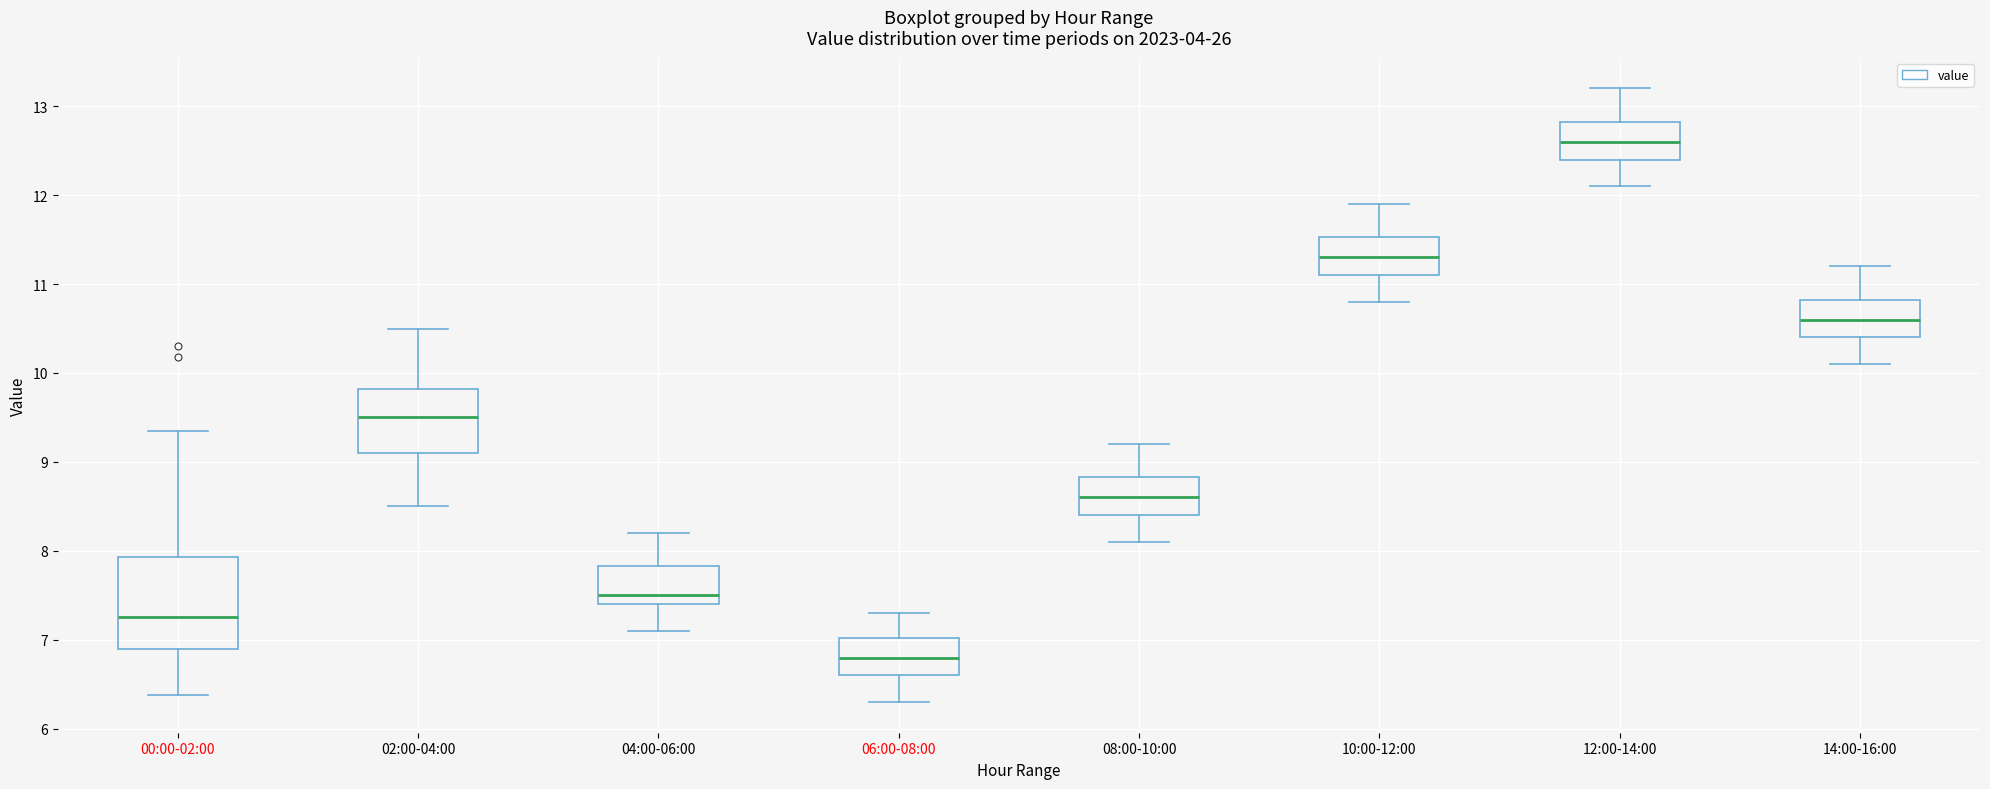

Reading left to right, transcribe this box plot: for each box, give where its median line is, the range the box spans, and where its two whiskers end, as read against the y-axis. The values are not printed on the chart, so give them approximately, as read against the axis.

00:00-02:00: median 7.3, box 6.9 to 7.9, whiskers 6.4 to 9.4
02:00-04:00: median 9.5, box 9.1 to 9.8, whiskers 8.5 to 10.5
04:00-06:00: median 7.5, box 7.4 to 7.8, whiskers 7.1 to 8.2
06:00-08:00: median 6.8, box 6.6 to 7.0, whiskers 6.3 to 7.3
08:00-10:00: median 8.6, box 8.4 to 8.8, whiskers 8.1 to 9.2
10:00-12:00: median 11.3, box 11.1 to 11.5, whiskers 10.8 to 11.9
12:00-14:00: median 12.6, box 12.4 to 12.8, whiskers 12.1 to 13.2
14:00-16:00: median 10.6, box 10.4 to 10.8, whiskers 10.1 to 11.2